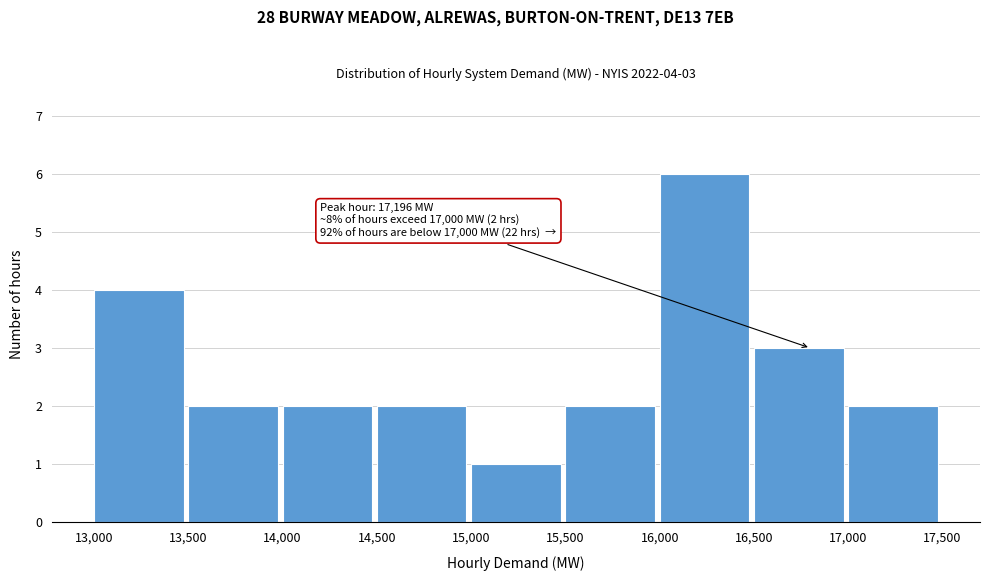

Which range on the x-axis has the tallest bar?

16,000 to 16,500